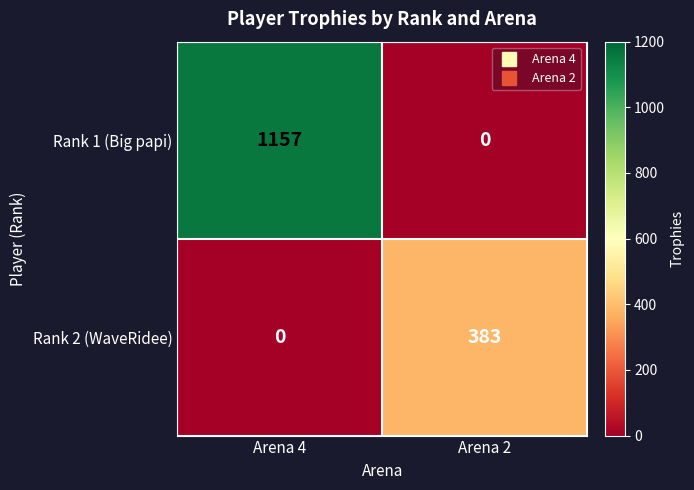

Reading right to left, transcribe all the data shown in this chart.

Rank 1 (Big papi): Arena 2=0	Arena 4=1157
Rank 2 (WaveRidee): Arena 2=383	Arena 4=0